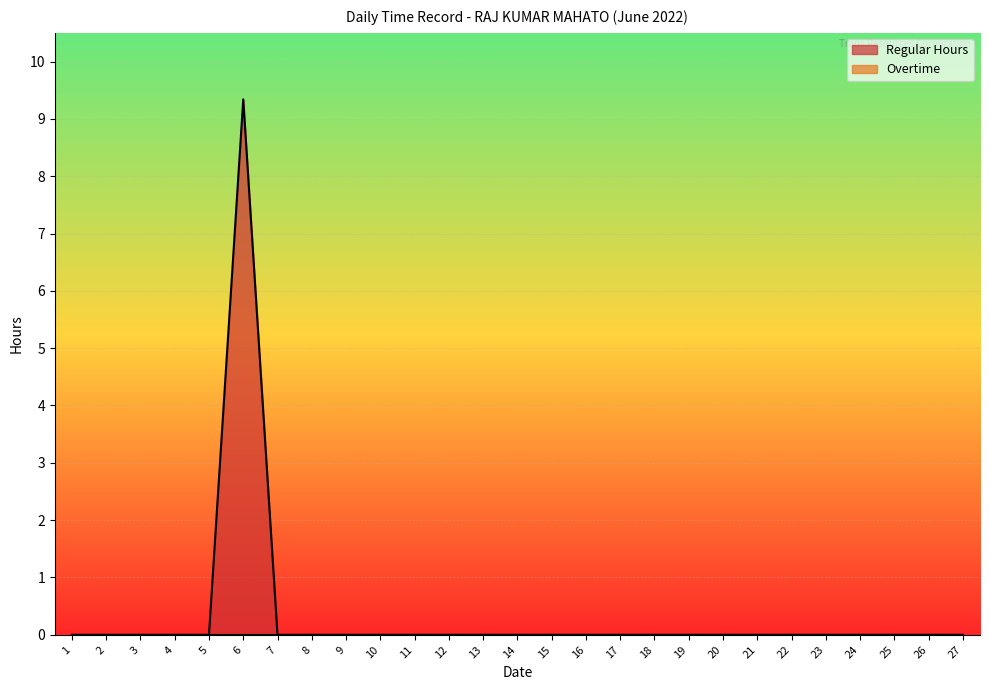

How many interior local peaks (higher than both neighbors) does the data have?

1